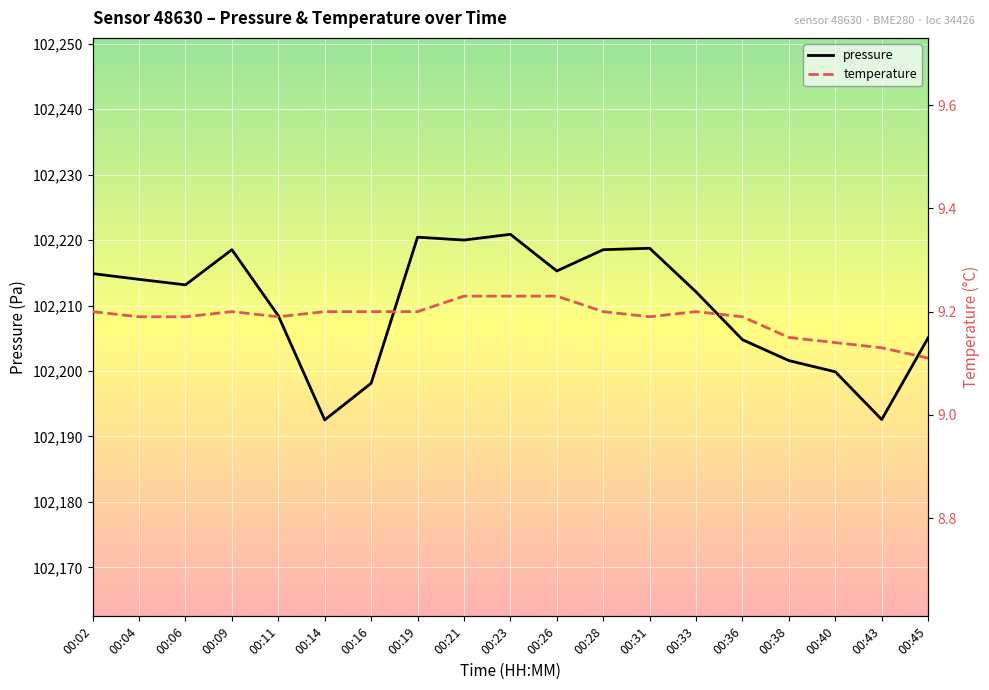

What is the average value of the temperature series?

9.2